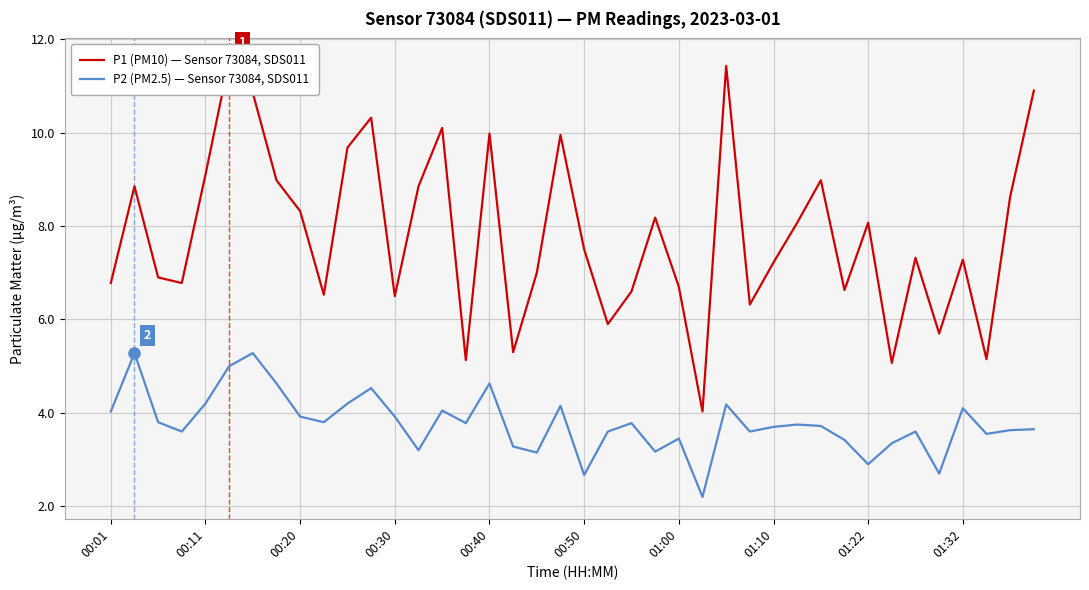

What is the label of the 11th point from the left?

10